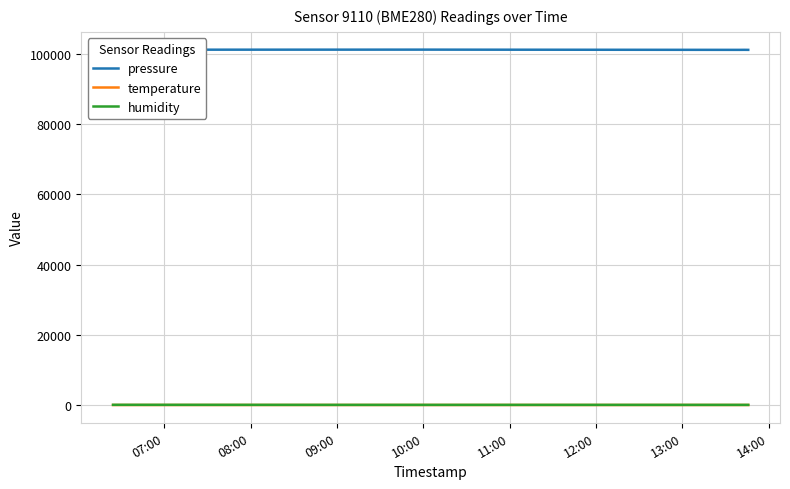

True or false: temperature and pressure cross at least once.

False